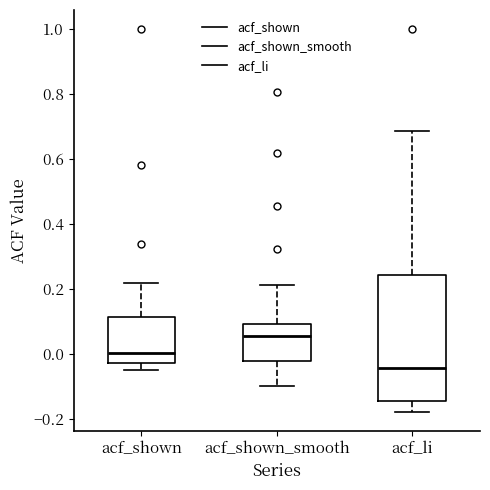

Reading left to right, read every box against the y-axis: the position of its median line, the range the box covers, and the ends of its whiskers. The values are not printed on the chart, so give them approximately, as read against the axis.

acf_shown: median 0.00, box -0.02 to 0.12, whiskers -0.06 to 0.22
acf_shown_smooth: median 0.06, box -0.02 to 0.10, whiskers -0.10 to 0.22
acf_li: median -0.04, box -0.14 to 0.24, whiskers -0.18 to 0.68